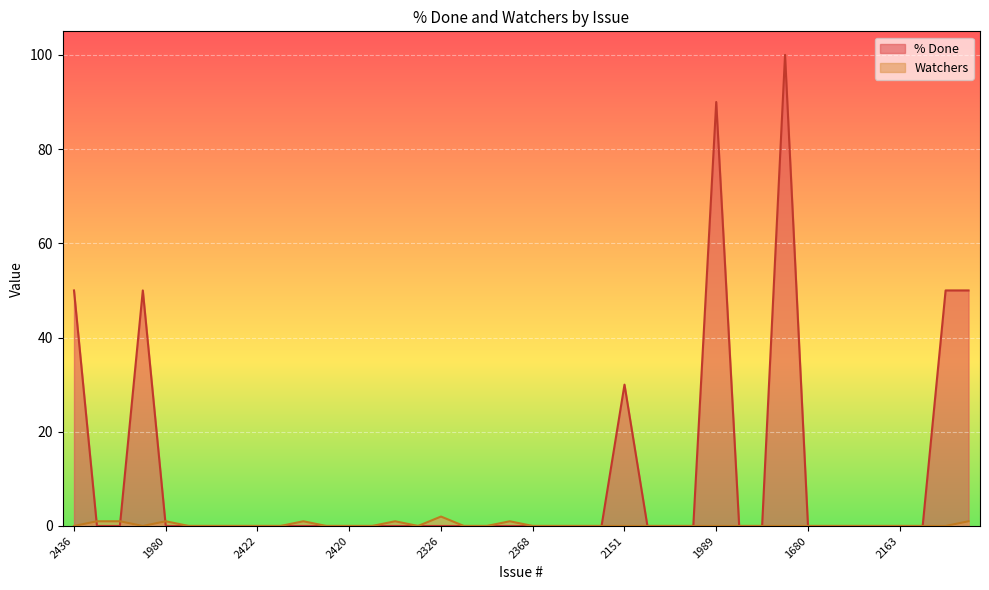

The value of % Done at 2108 is -64. True or false?

False